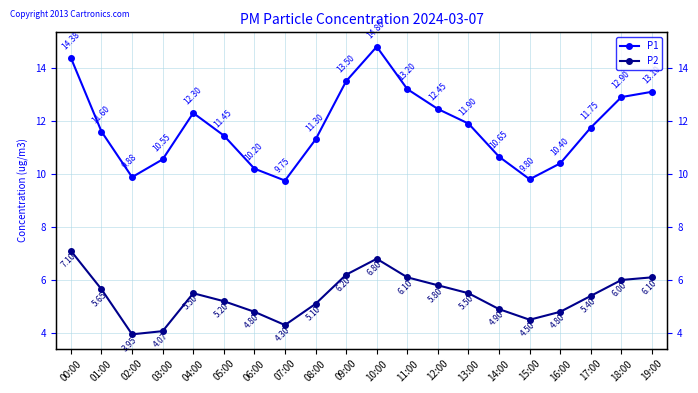

True or false: P1 and P2 intersect in this chart.

False